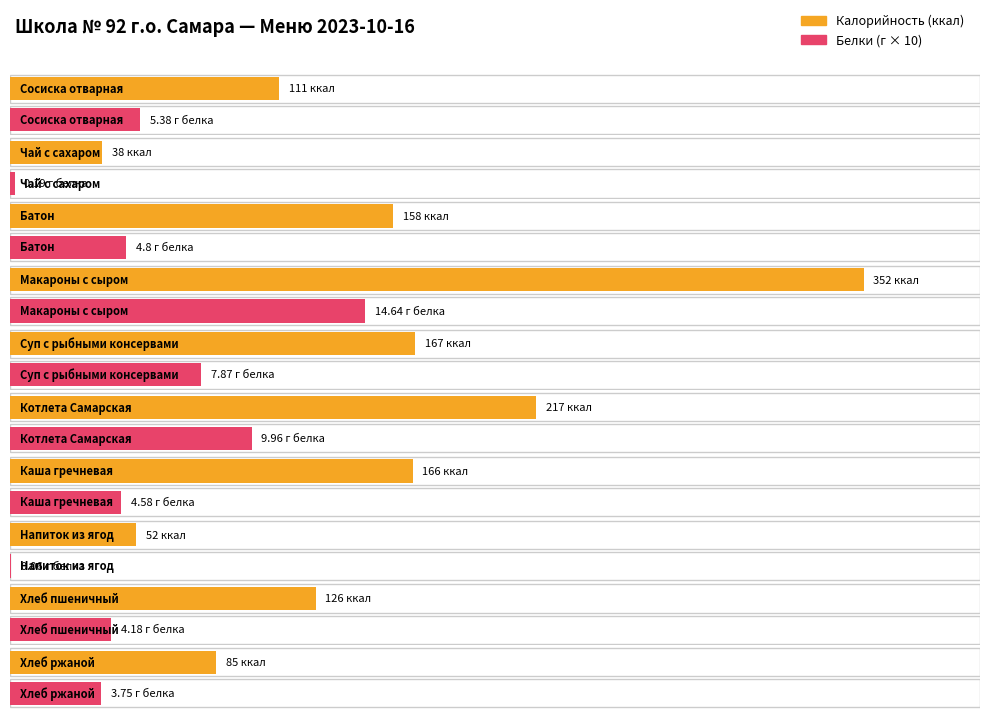

What position from the right is Батон?

8